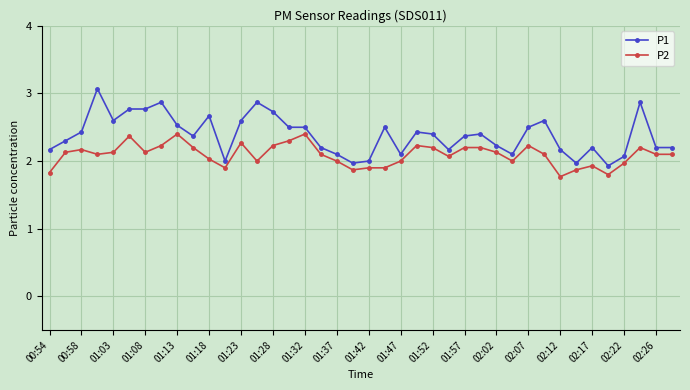

True or false: P1 and P2 intersect in this chart.

False